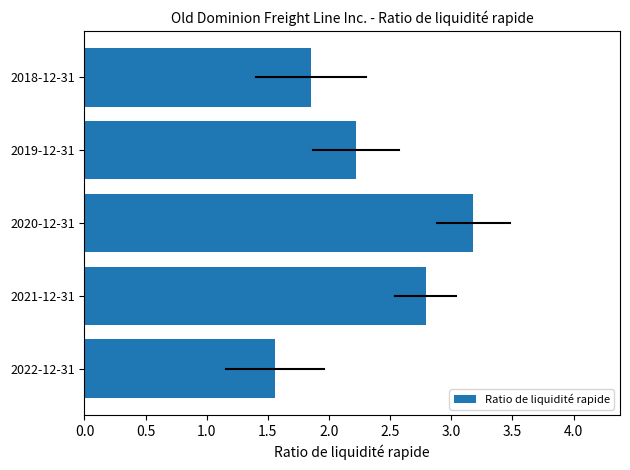

How many values exceed 2?

3